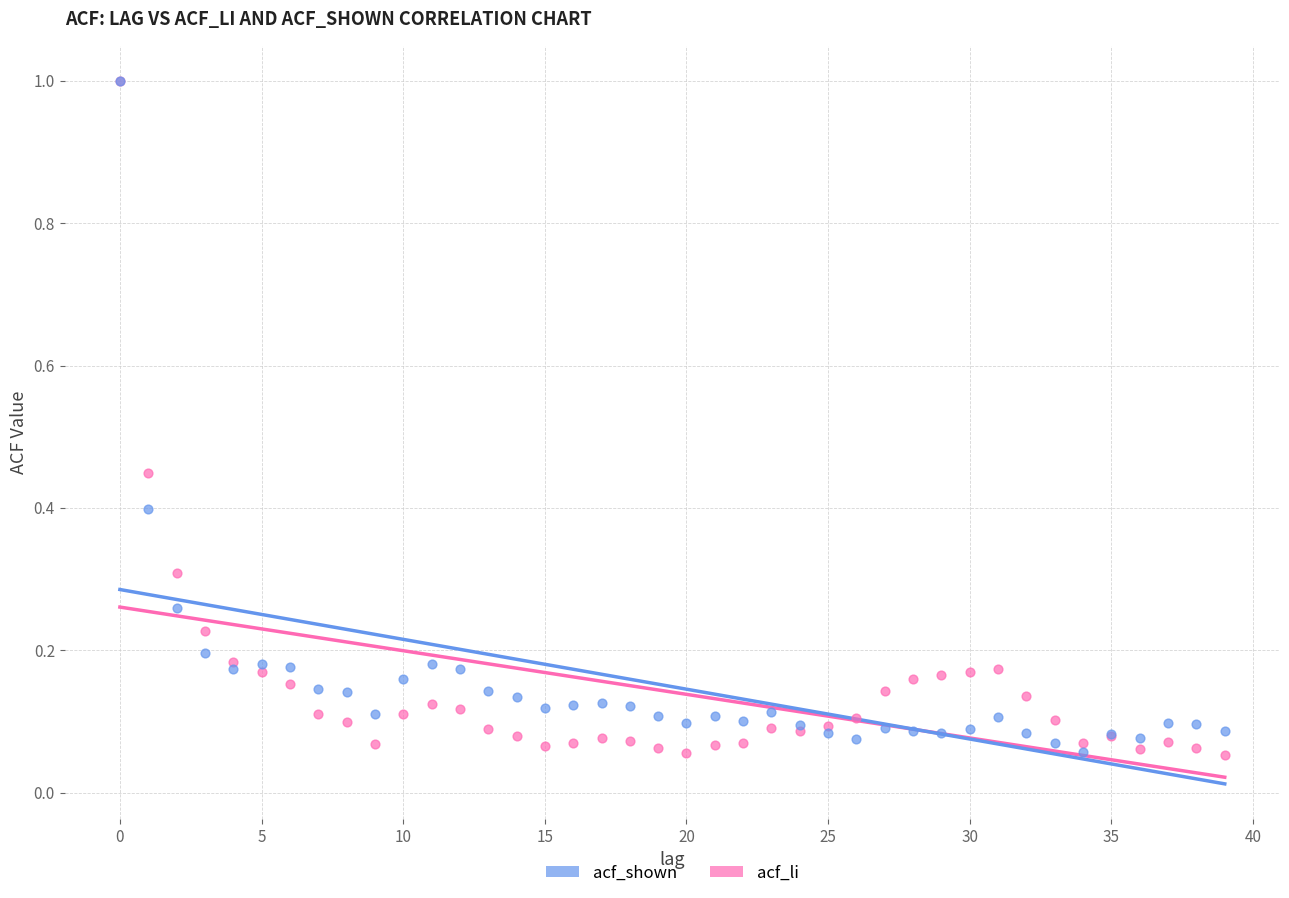

What are all the series names shown in the legend?

acf_shown, acf_li